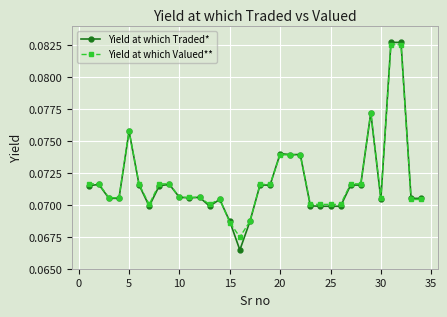

Count the Yield at which Traded* values in the range 0 to 1.

34